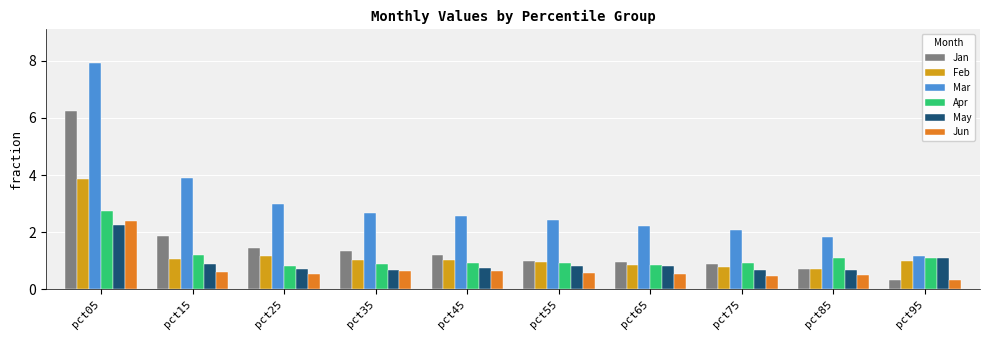

What is the difference between the maximum and minimum values in the Mar series?

6.7